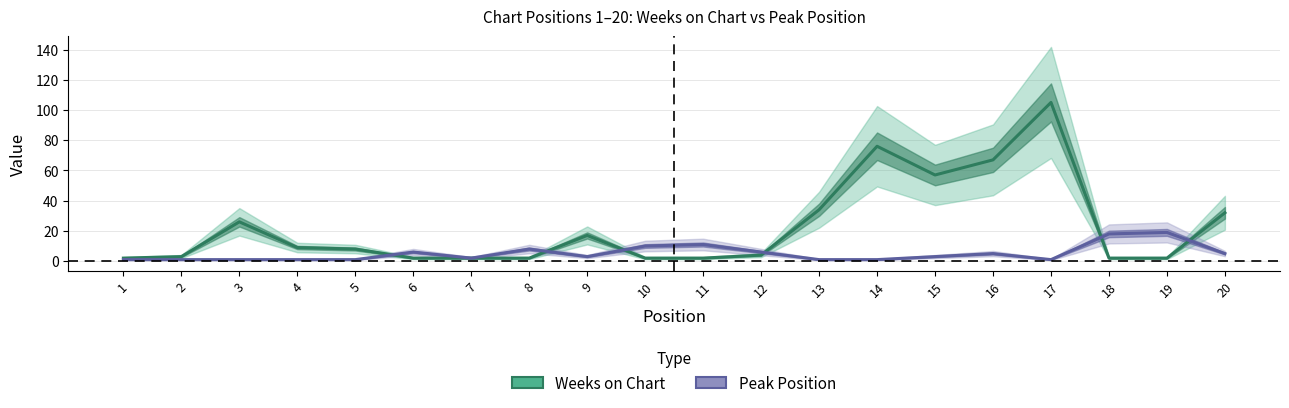

What is the total value across all series at 15?

60